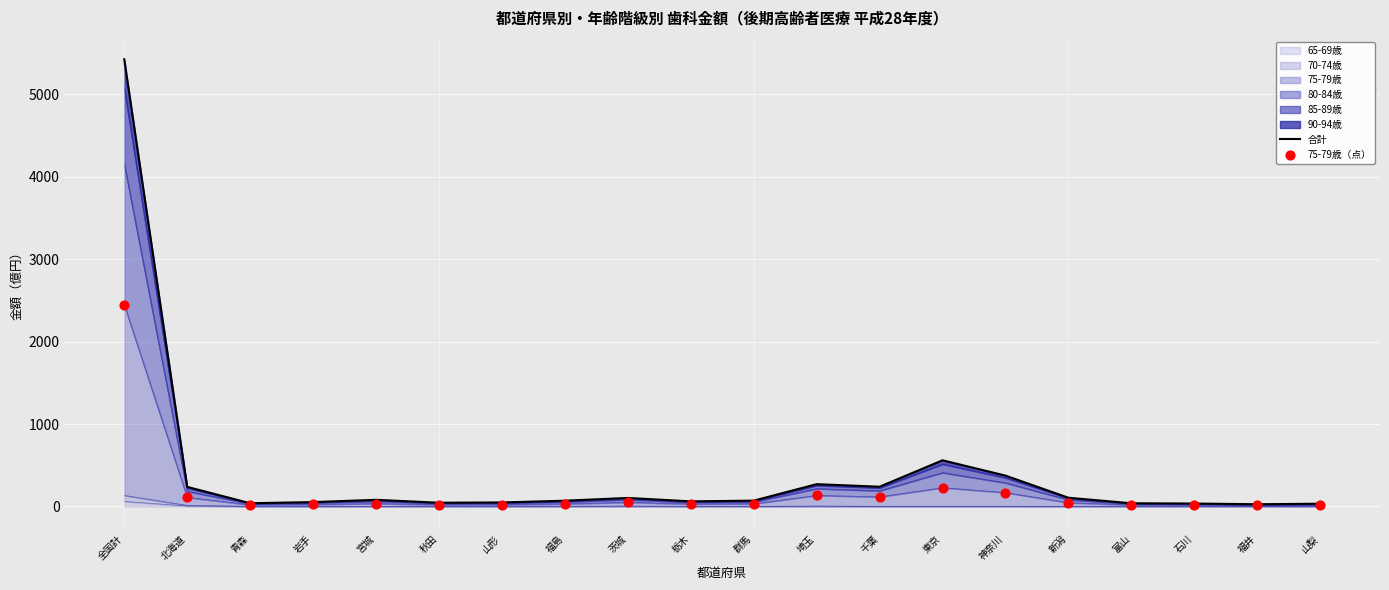

Which series has the widest spread of Y values?

合計